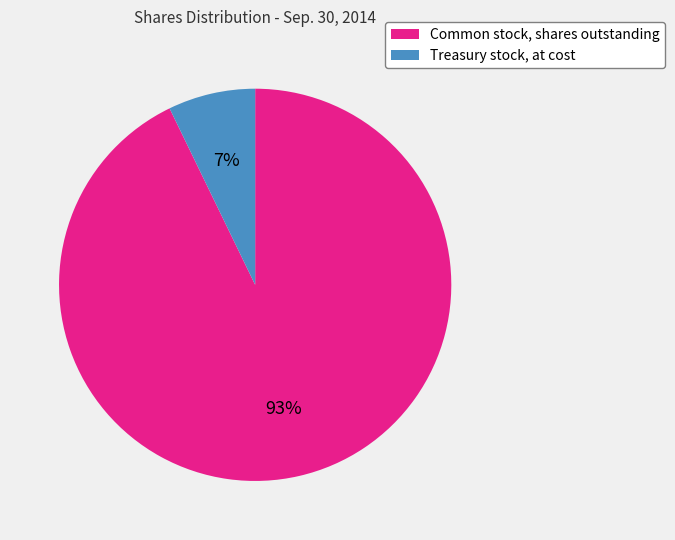

Is it true that Treasury stock, at cost is 1% of the pie?

False